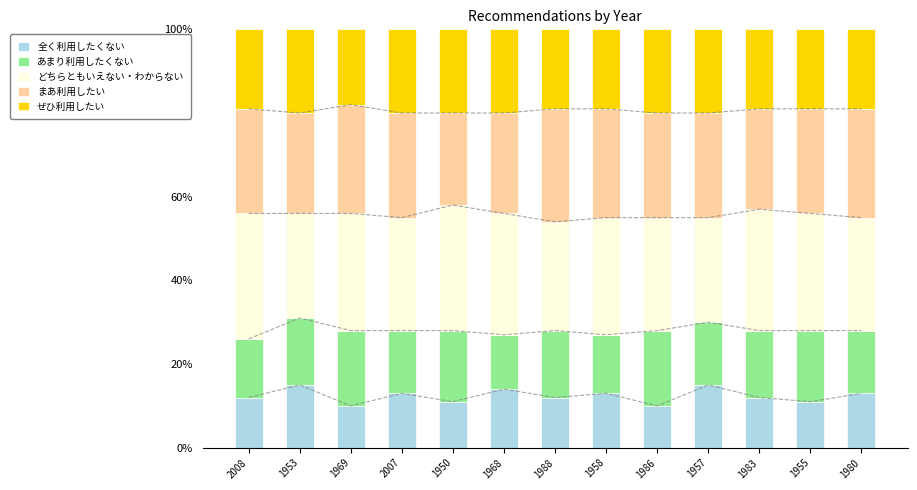

What are all the series names shown in the legend?

全く利用したくない, あまり利用したくない, どちらともいえない・わからない, まあ利用したい, ぜひ利用したい